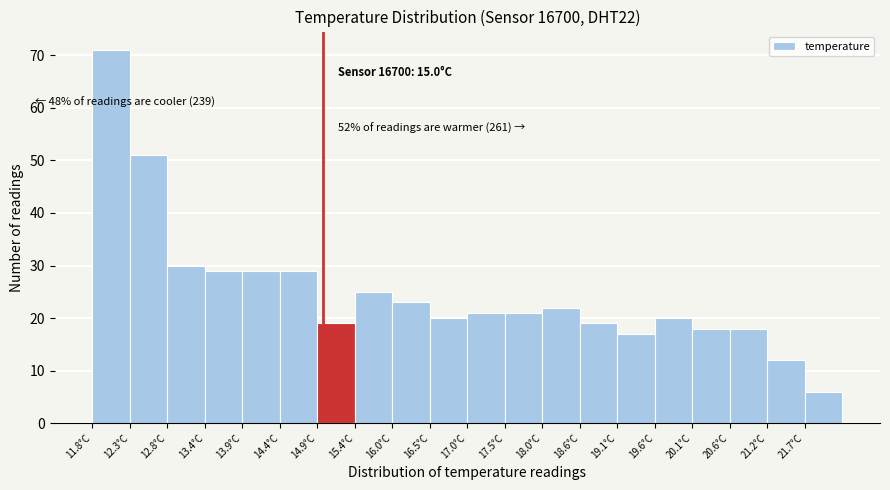

Which range on the x-axis has the tallest bar?

11.80 to 12.32